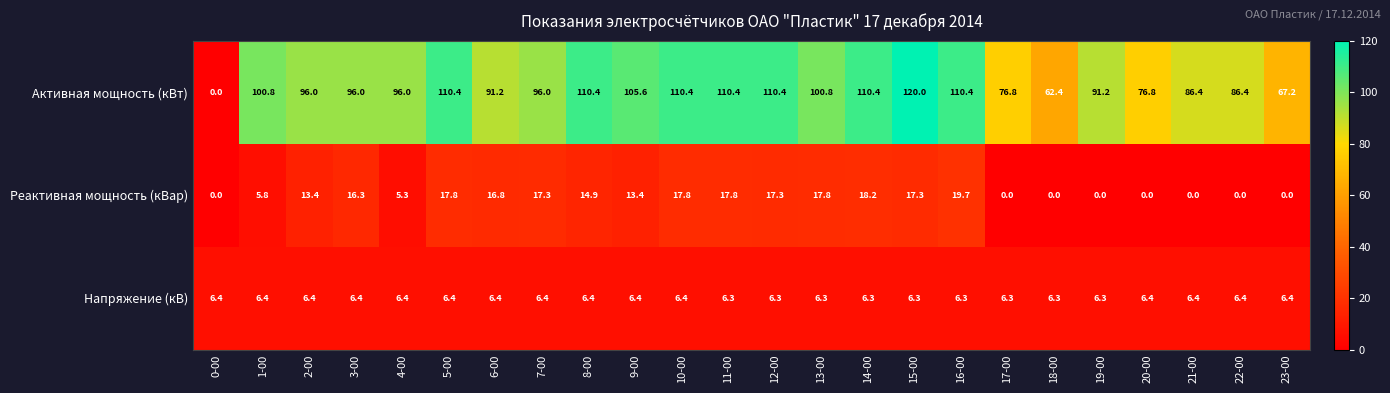

What is the average value of the Активная мощность (кВт) series?

92.6